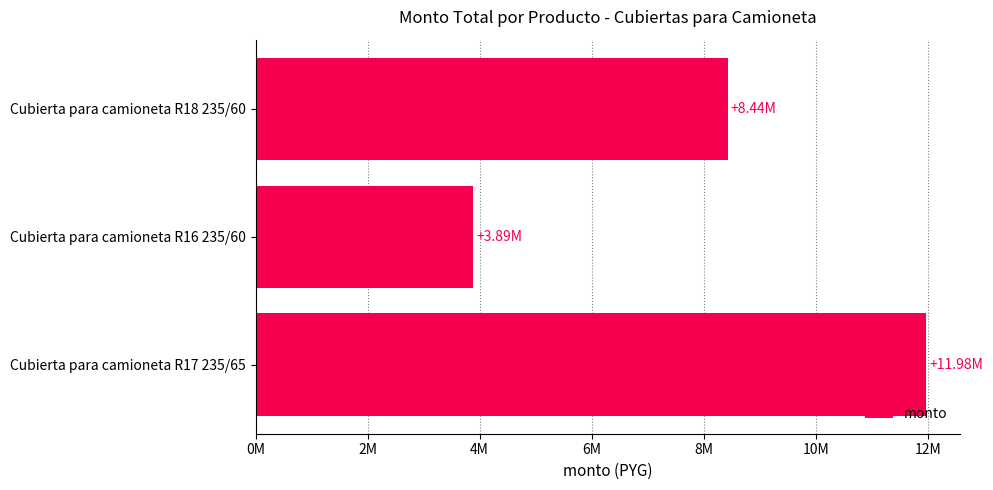

Where is the data nearest to the value 7933016?

Cubierta para camioneta R18 235/60